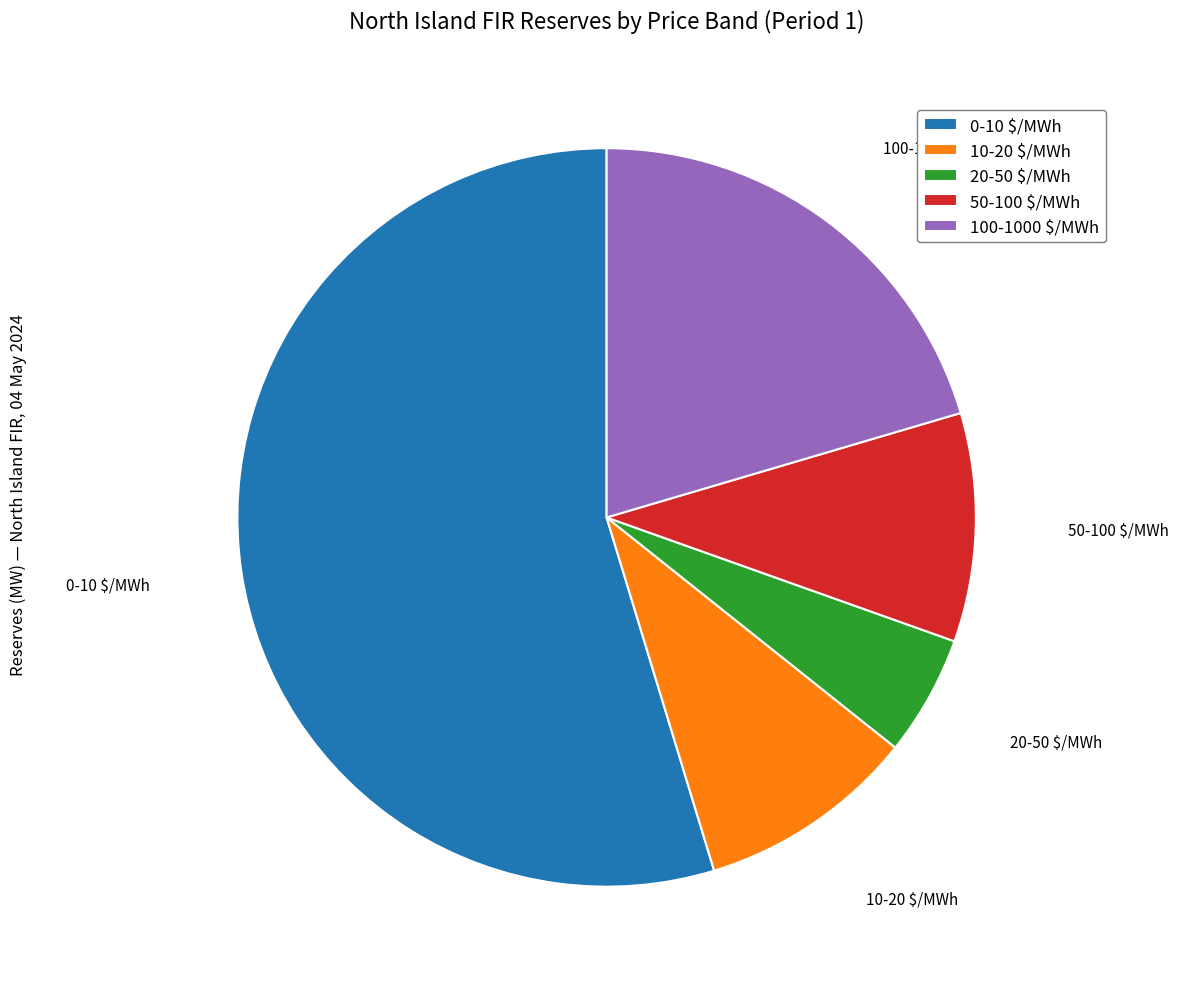

What is the largest slice in the pie chart?

0-10 $/MWh